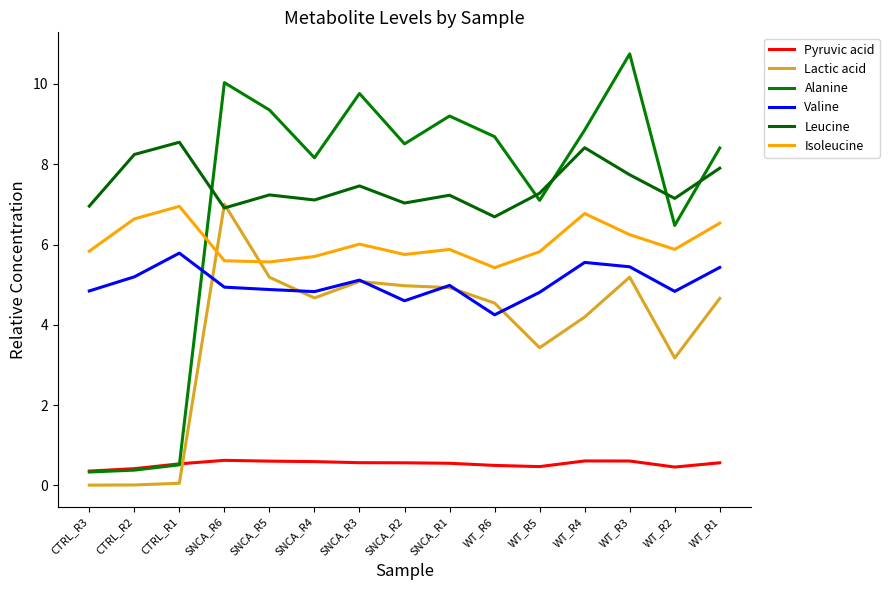

What are all the series names shown in the legend?

Pyruvic acid, Lactic acid, Alanine, Valine, Leucine, Isoleucine